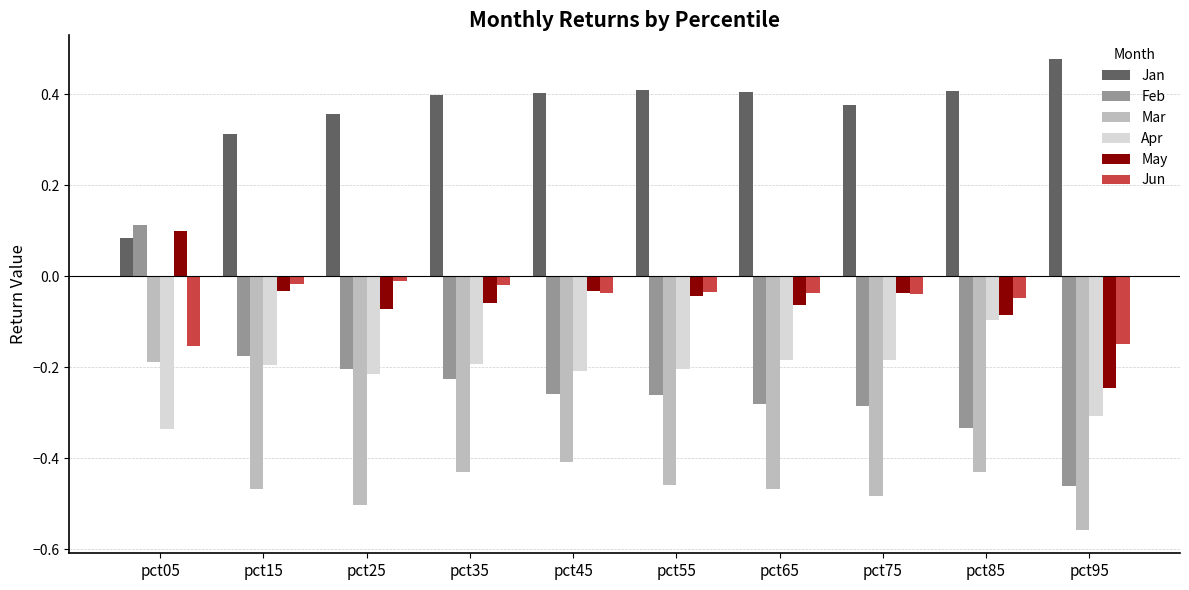

What is the sum of the Feb values at pct85 and pct95?

-0.8